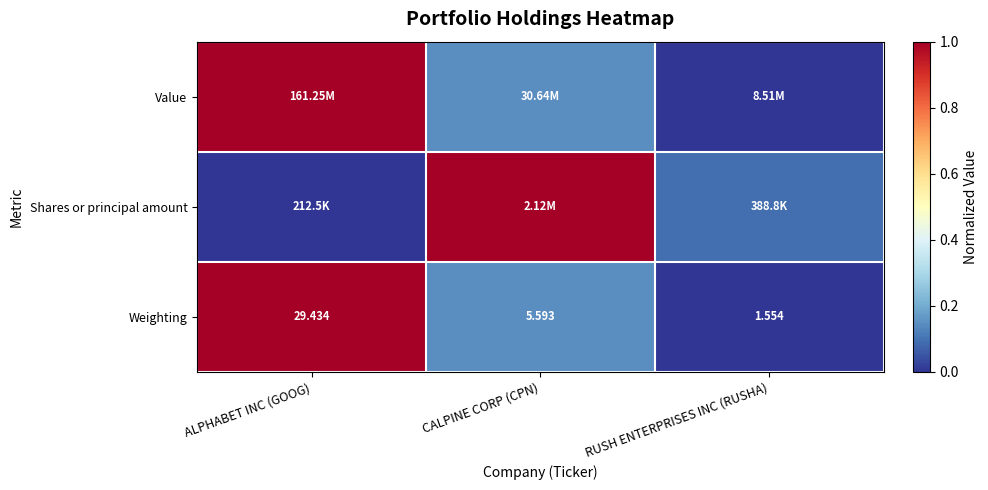

At which label does Weighting reach its peak?

ALPHABET INC (GOOG)